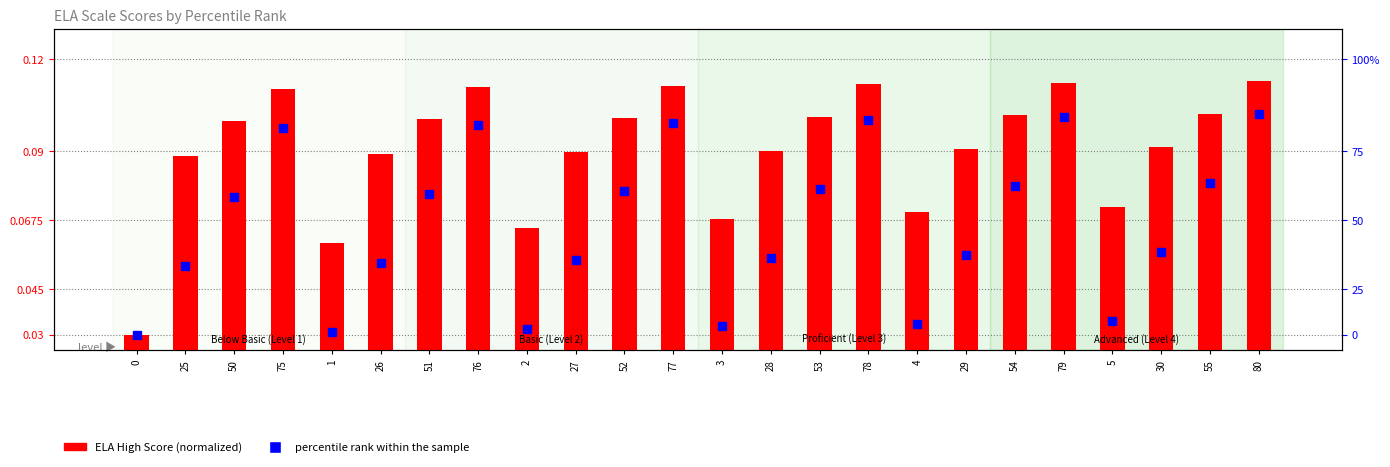

Reading right to left, what are all the values shown in this chart?

Percentile rank within the sample: 80=0.1	55=0.1	30=0.1	5=0.0	79=0.1	54=0.1	29=0.1	4=0.0	78=0.1	53=0.1	28=0.1	3=0.0	77=0.1	52=0.1	27=0.1	2=0.0	76=0.1	51=0.1	26=0.1	1=0.0	75=0.1	50=0.1	25=0.1	0=0.0
ELA High Score (normalized): 80=0.1	55=0.1	30=0.1	5=0.1	79=0.1	54=0.1	29=0.1	4=0.1	78=0.1	53=0.1	28=0.1	3=0.1	77=0.1	52=0.1	27=0.1	2=0.1	76=0.1	51=0.1	26=0.1	1=0.1	75=0.1	50=0.1	25=0.1	0=0.0